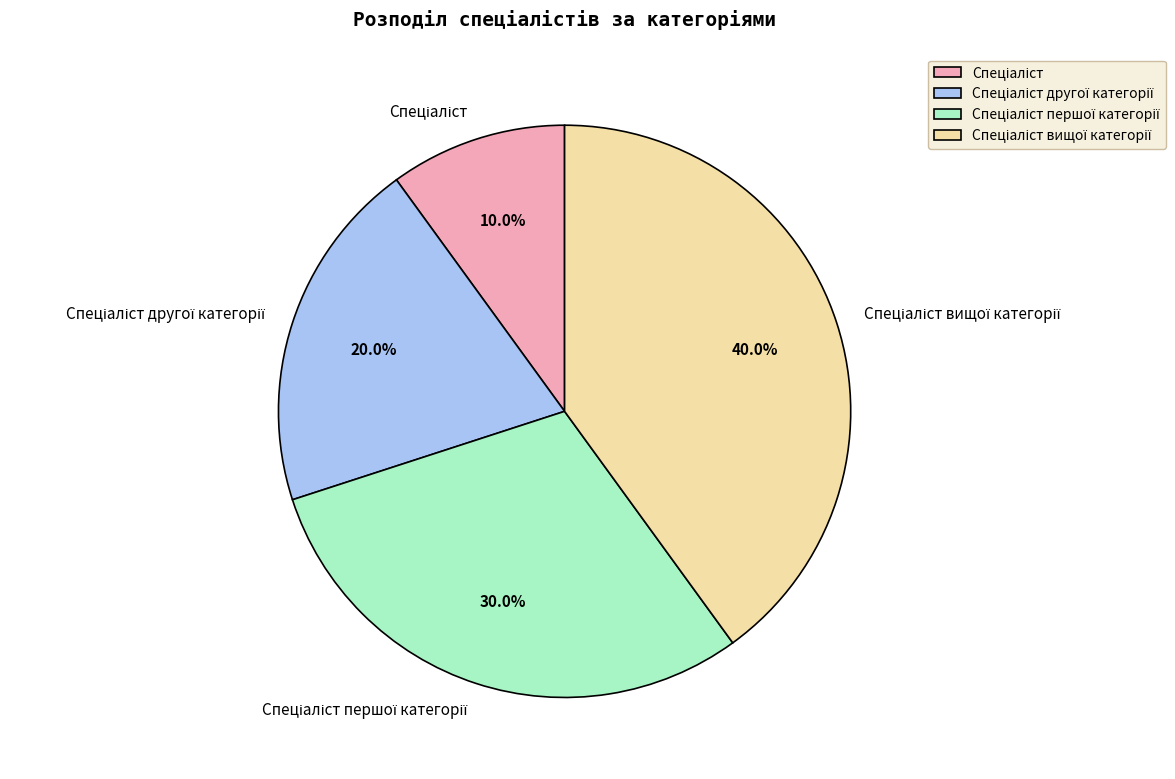

Count the number of slices in the pie.

4